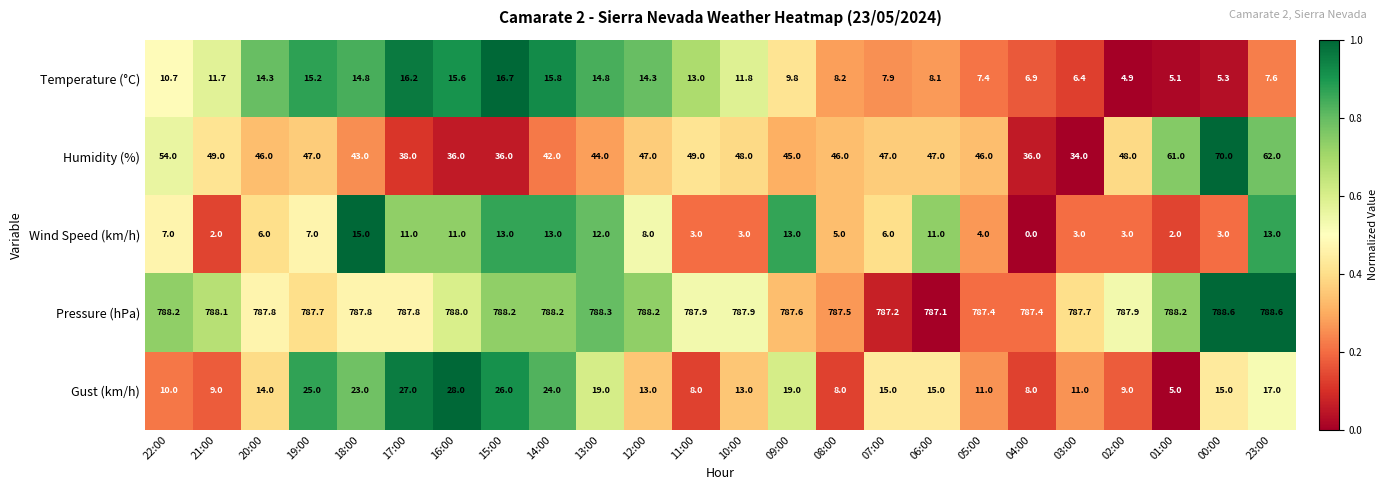

At which category is the sum across all series the highest?

23:00